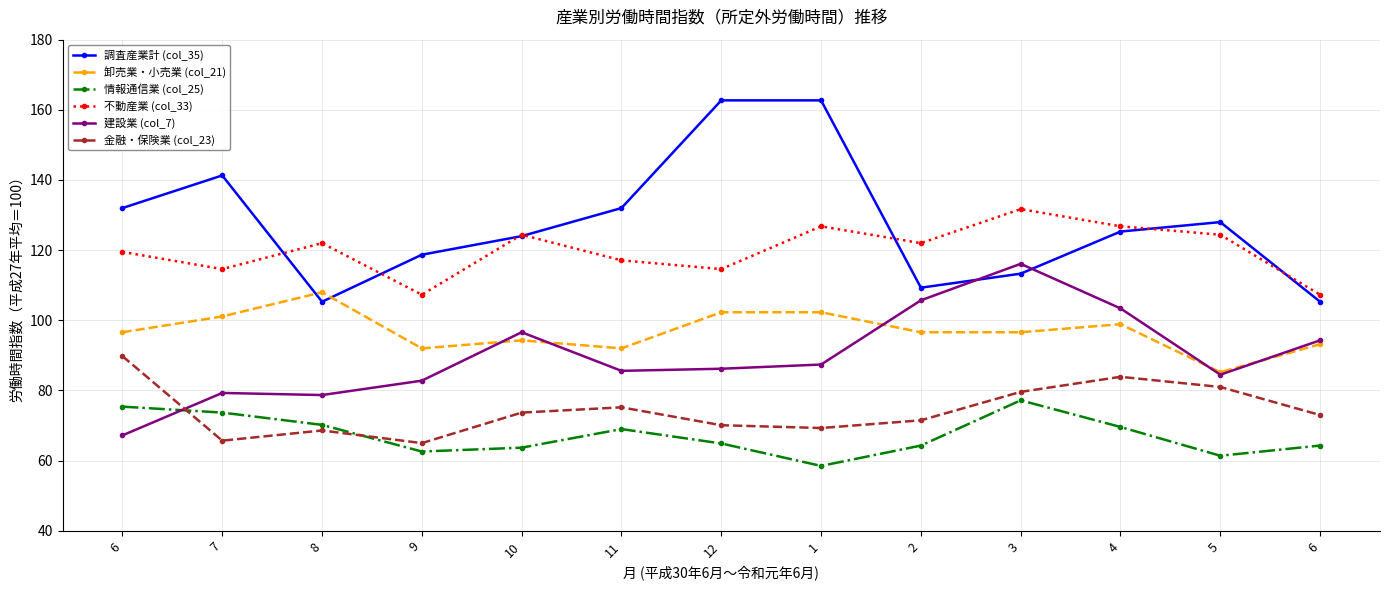

How many series are shown in this chart?

6